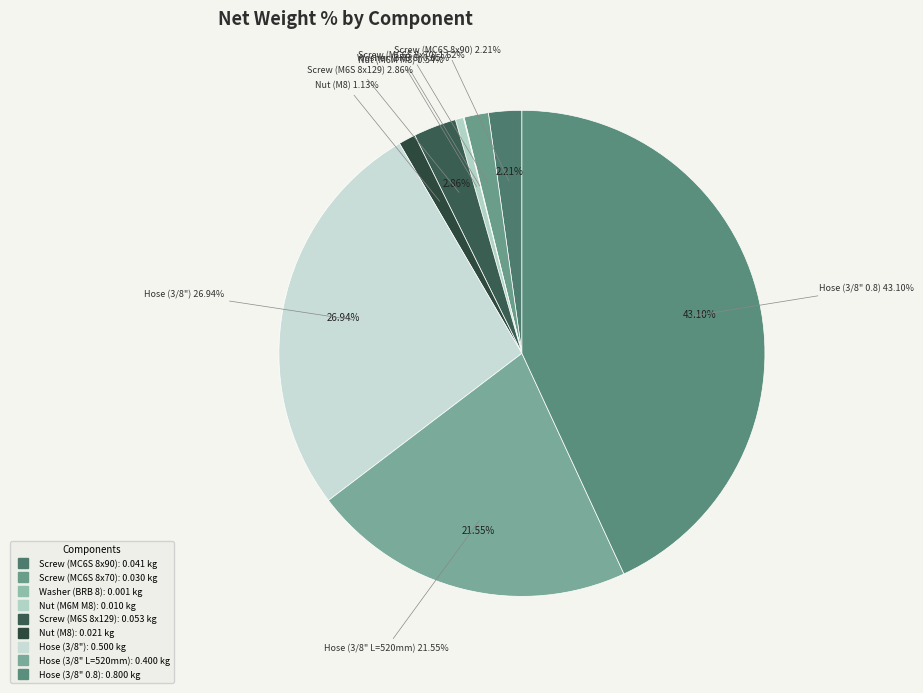

How many slices are in this pie chart?

9